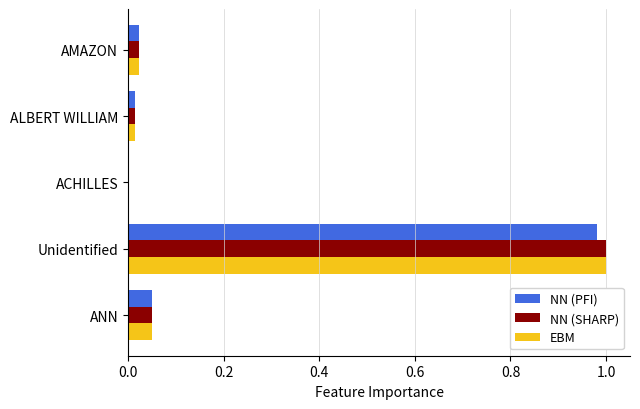

Which category has the highest value in the EBM series?

Unidentified